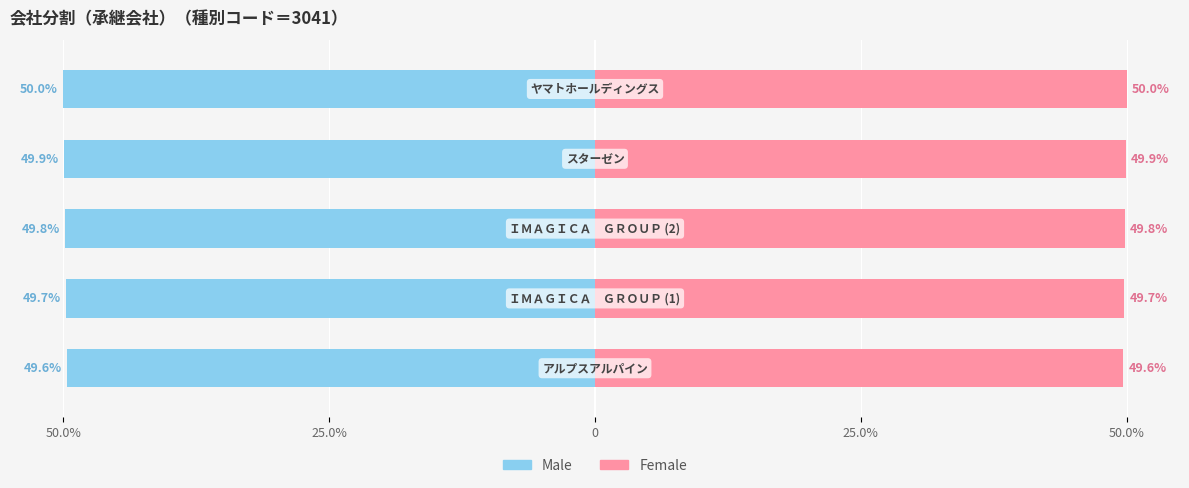

What is the sum of all Male values?

-249.1